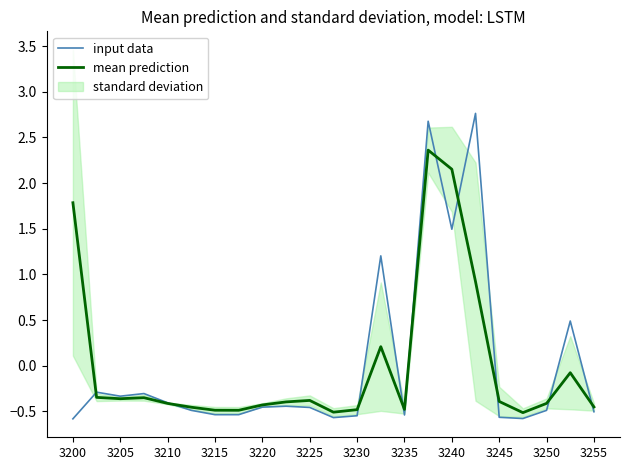

What is the difference between the second highest and second lowest values in the mean prediction series?

2.7